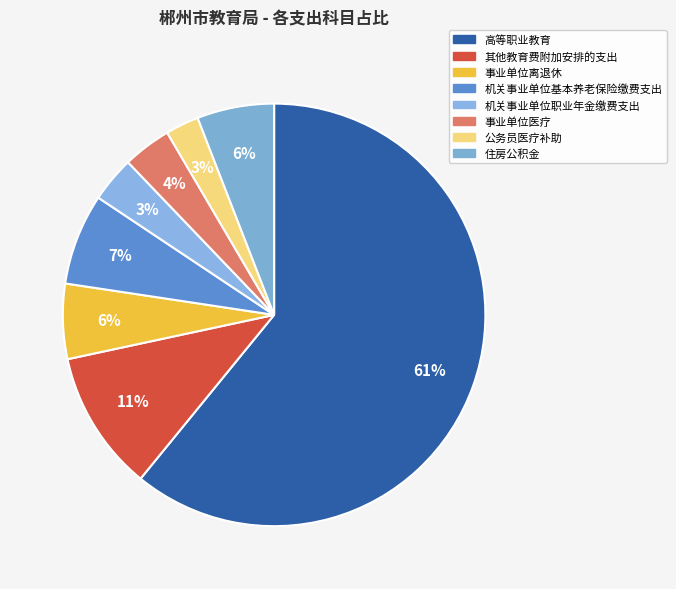

How many segments does this pie chart have?

8